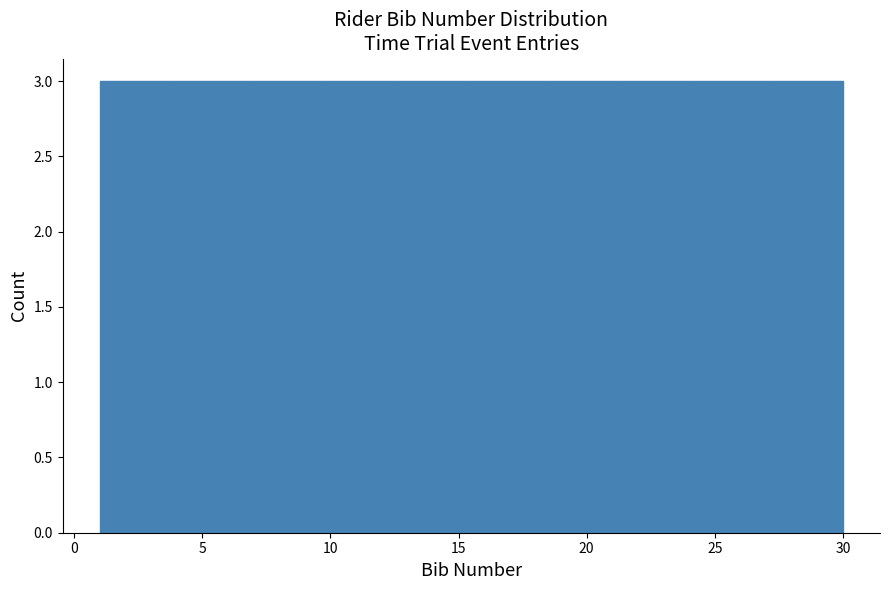

Reading left to right, transcribe this chart: for each bar, give the range it covers on the x-axis and its height. Neither the bar edges nor the heights are printed on the chart, so give them approximately, as read against the axes.

1.0 to 3.9: 3
3.9 to 6.8: 3
6.8 to 9.7: 3
9.7 to 12.6: 3
12.6 to 15.5: 3
15.5 to 18.4: 3
18.4 to 21.3: 3
21.3 to 24.2: 3
24.2 to 27.1: 3
27.1 to 30.0: 3